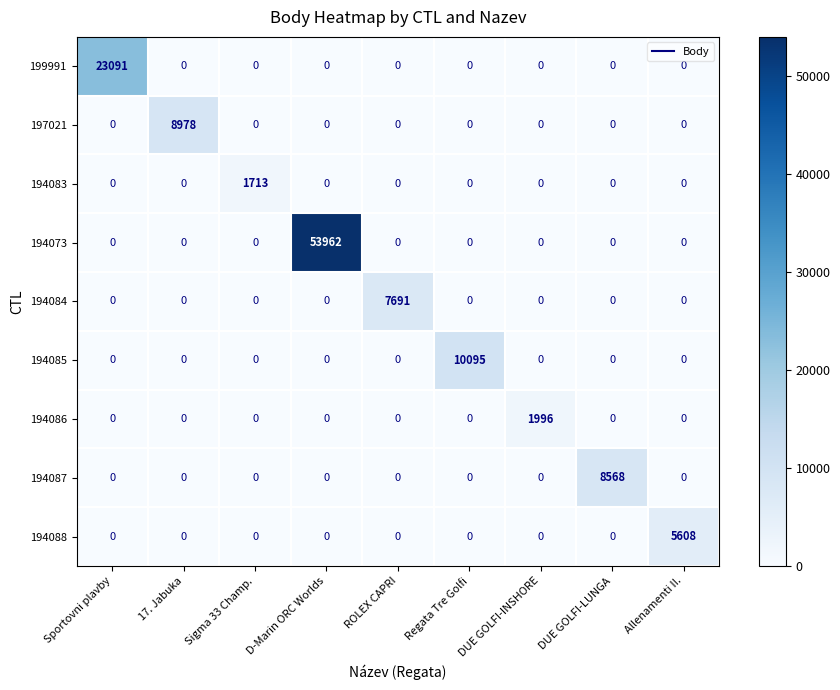

How many data points does each series have?

9